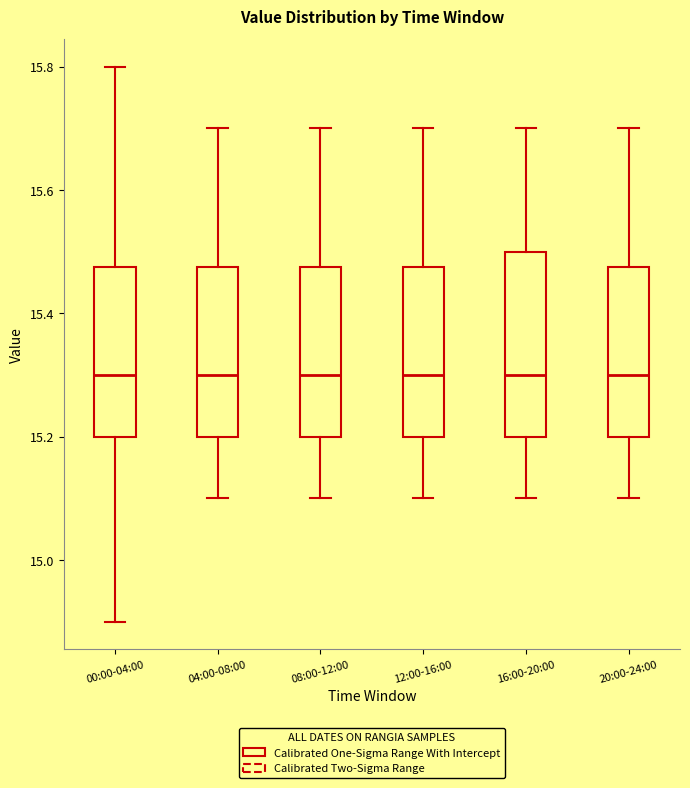

Reading left to right, transcribe this box plot: for each box, give where its median line is, the range the box spans, and where its two whiskers end, as read against the y-axis. The values are not printed on the chart, so give them approximately, as read against the axis.

00:00-04:00: median 15.30, box 15.20 to 15.48, whiskers 14.90 to 15.80
04:00-08:00: median 15.30, box 15.20 to 15.48, whiskers 15.10 to 15.70
08:00-12:00: median 15.30, box 15.20 to 15.48, whiskers 15.10 to 15.70
12:00-16:00: median 15.30, box 15.20 to 15.48, whiskers 15.10 to 15.70
16:00-20:00: median 15.30, box 15.20 to 15.50, whiskers 15.10 to 15.70
20:00-24:00: median 15.30, box 15.20 to 15.48, whiskers 15.10 to 15.70